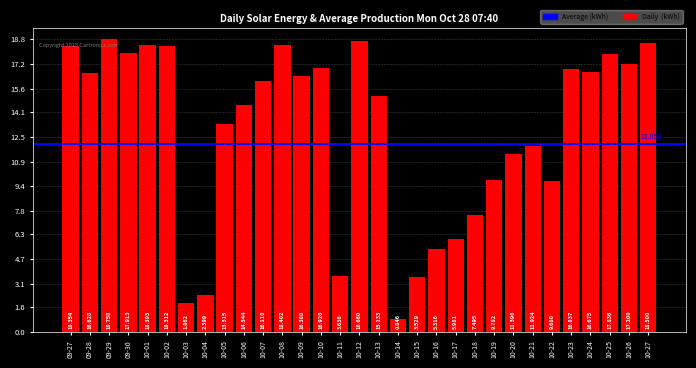

How many bars are there in total?

31